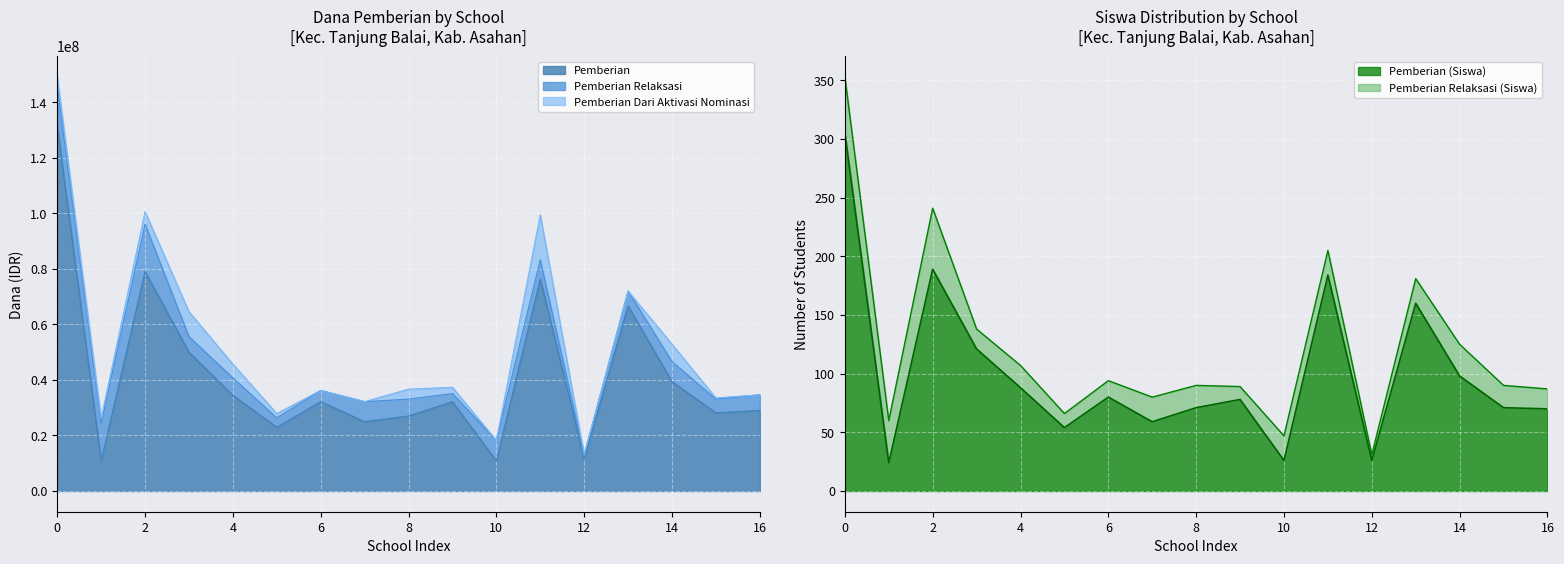

What is the highest value of the Pemberian series?

131400000